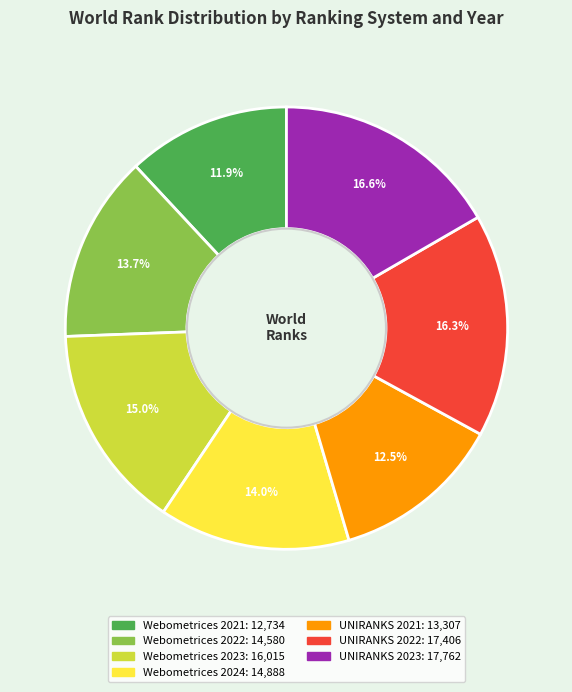

To the nearest percent, what is the difference between the Webometrices 2023 and UNIRANKS 2022 slice percentages?

1%